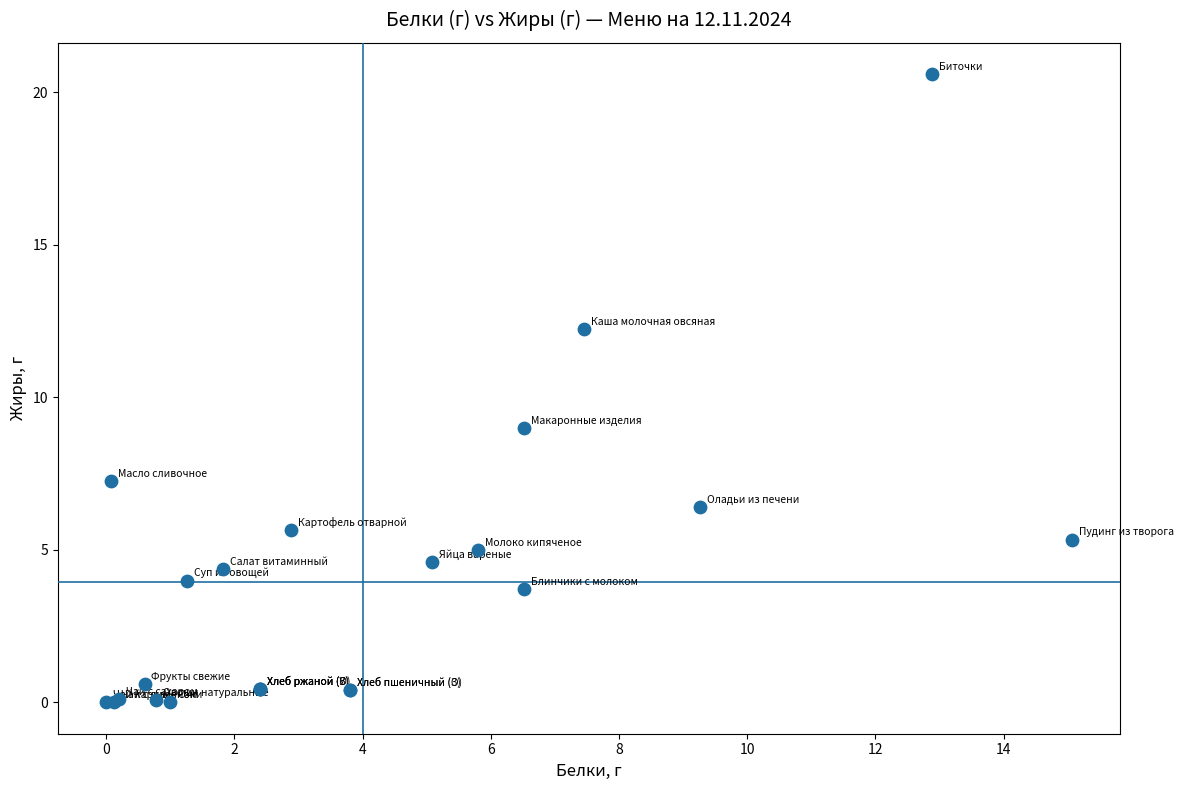

What Y value in the scatter plot is closest to 10?

9.0